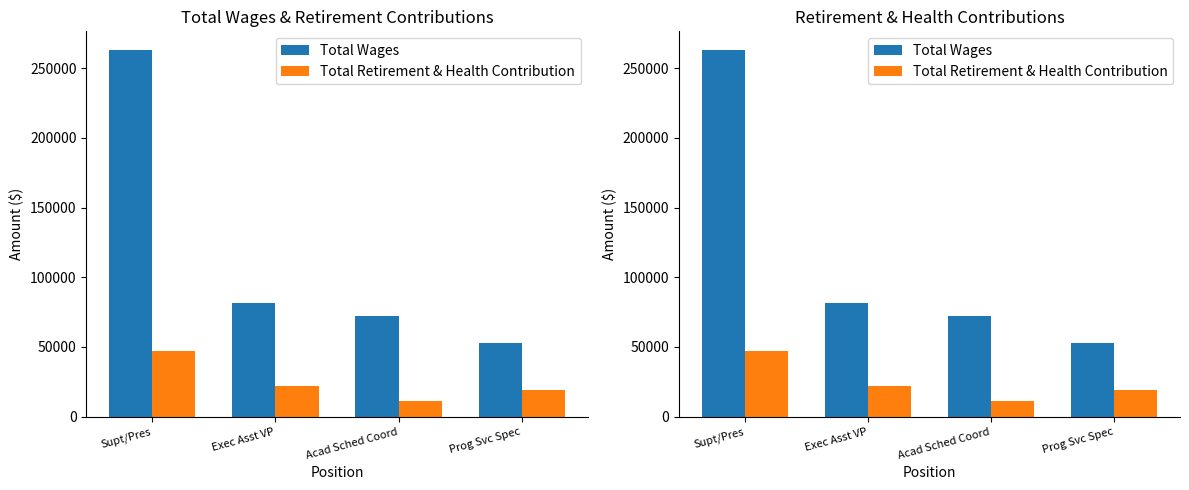

What is the label of the 3rd bar from the left?

Acad Sched Coord